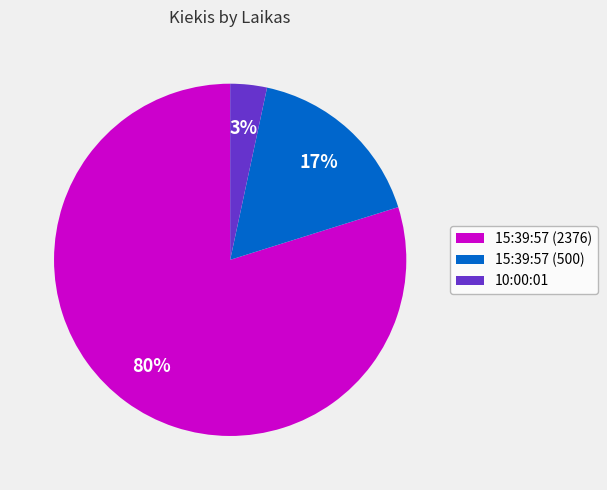

Does 10:00:01 represent more than half of the total?

No